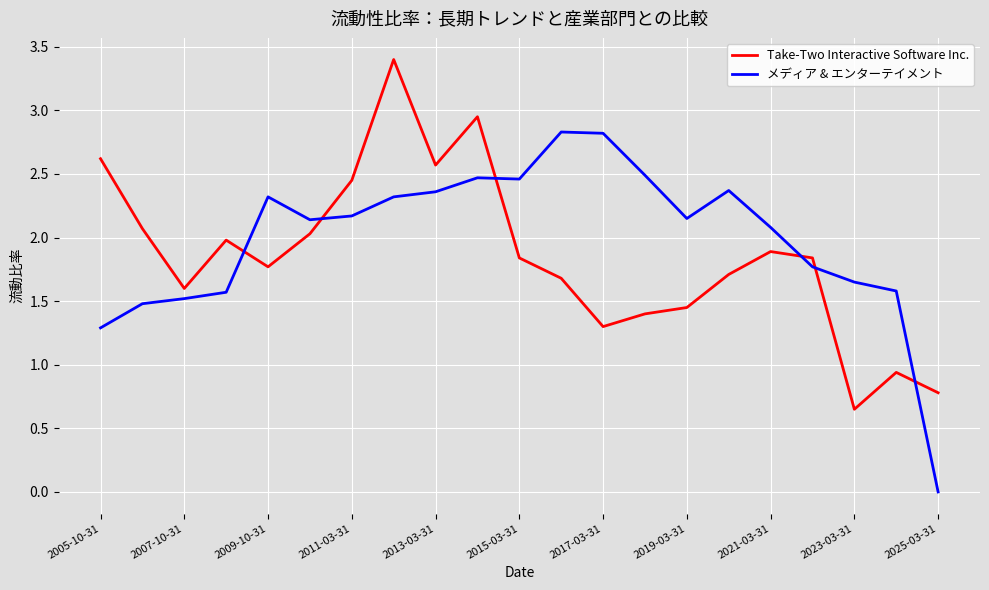

What are all the series names shown in the legend?

Take-Two Interactive Software Inc., メディア & エンターテイメント